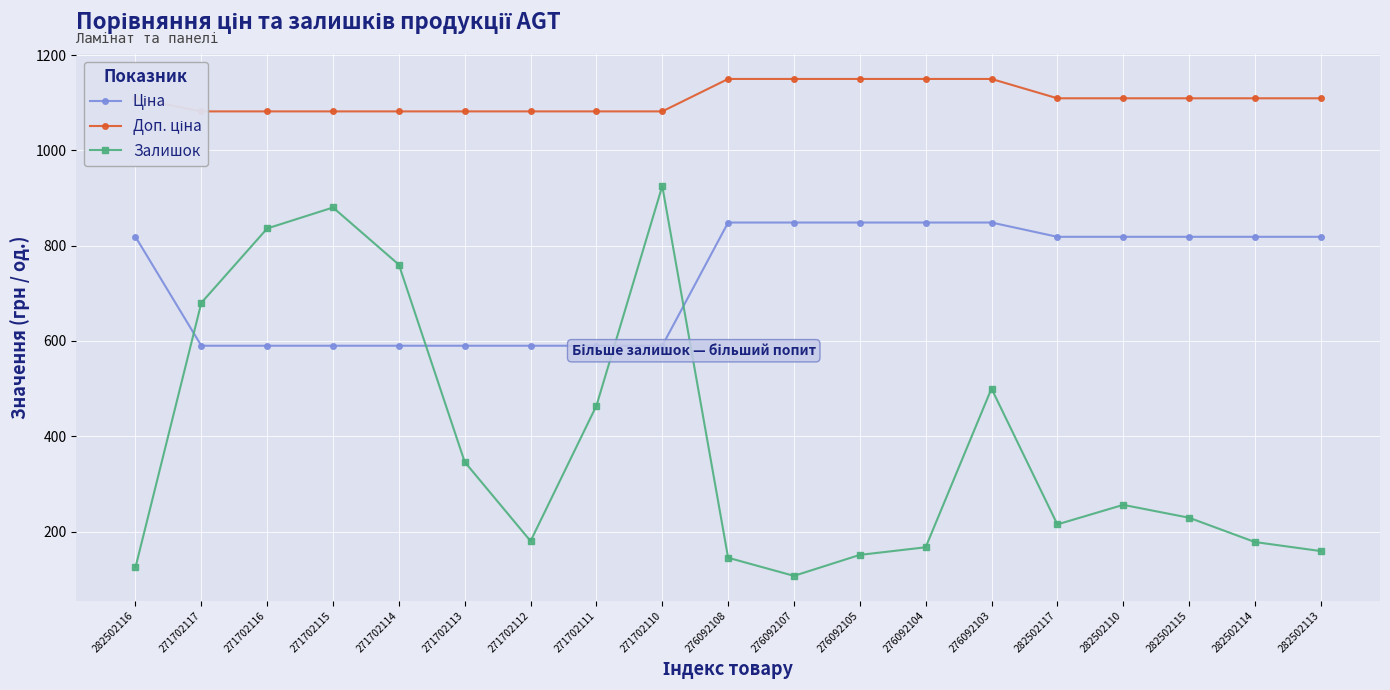

What is the maximum value shown in the chart?

1149.7